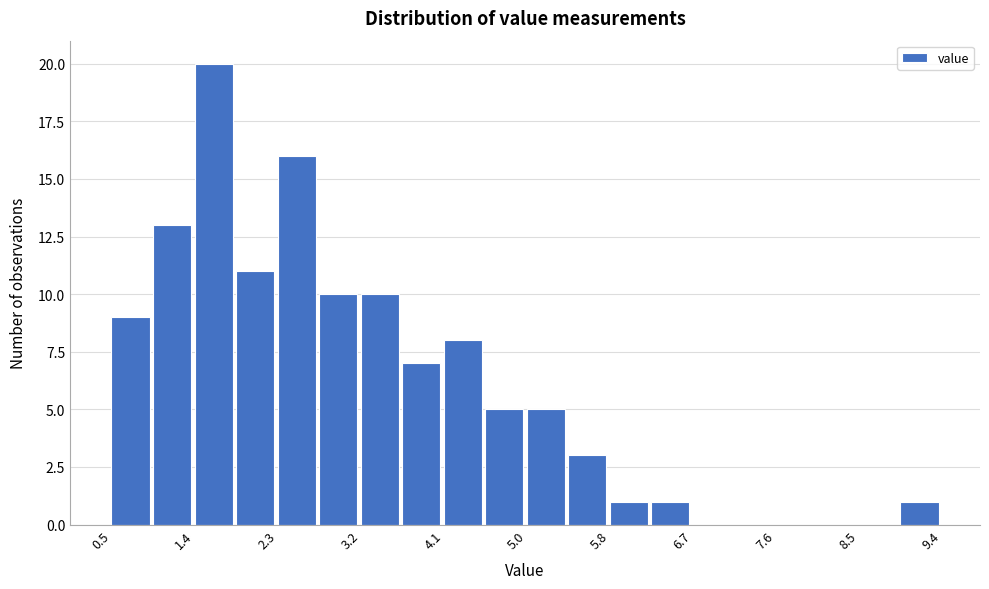

How tall is the bar that spans 2.3 to 2.7 on the x-axis? Neither the bar edges nor the heights are printed on the chart, so give them approximately, as read against the axes.

16